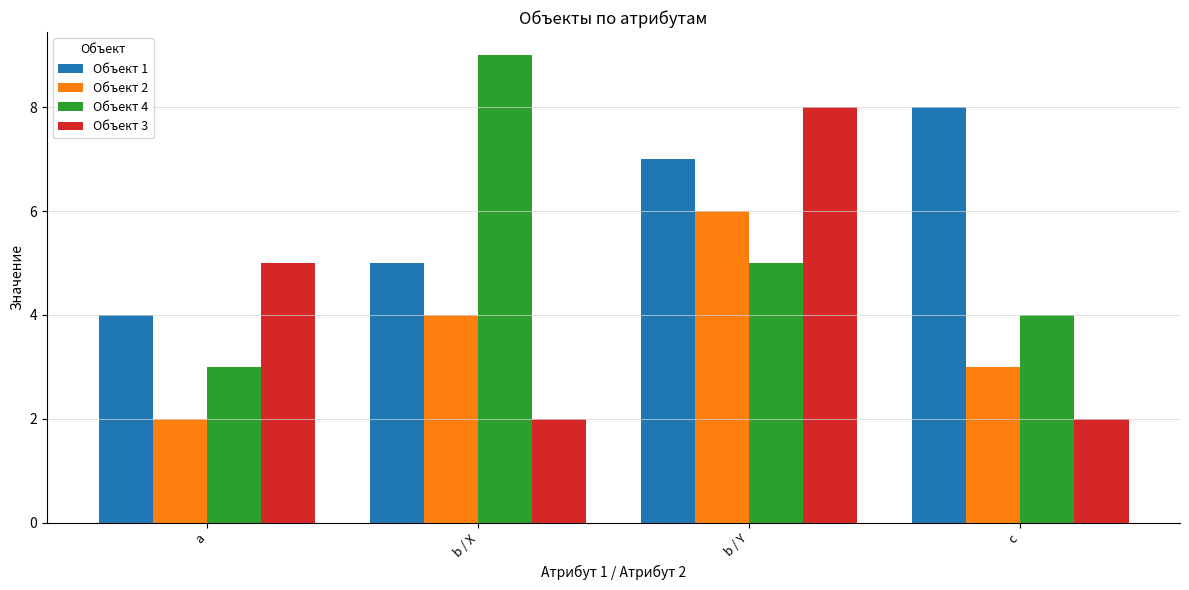

Reading left to right, extract all data points from this chart.

Объект 1: a=4	b / X=5	b / Y=7	c=8
Объект 2: a=2	b / X=4	b / Y=6	c=3
Объект 4: a=3	b / X=9	b / Y=5	c=4
Объект 3: a=5	b / X=2	b / Y=8	c=2